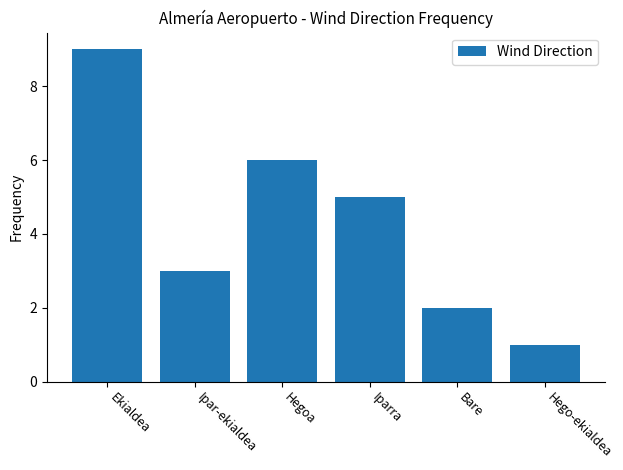

Reading left to right, extract all data points from this chart.

9	3	6	5	2	1